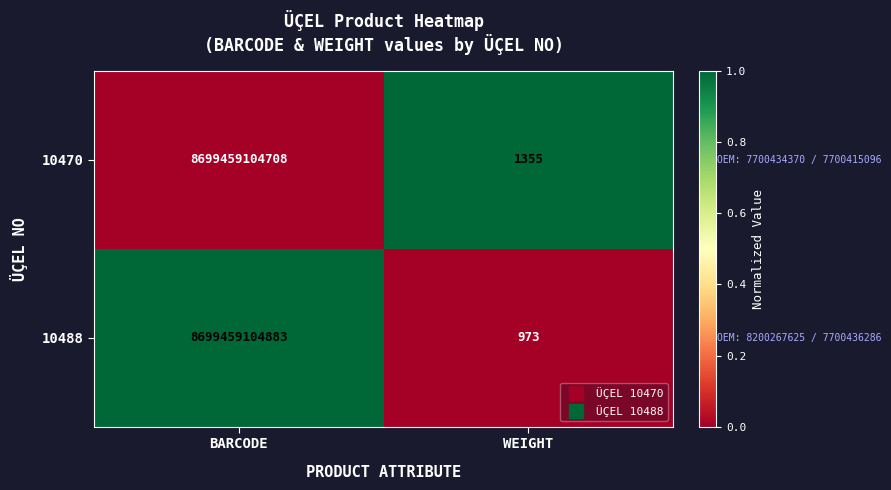

At which category does the chart reach its minimum across all series?

WEIGHT